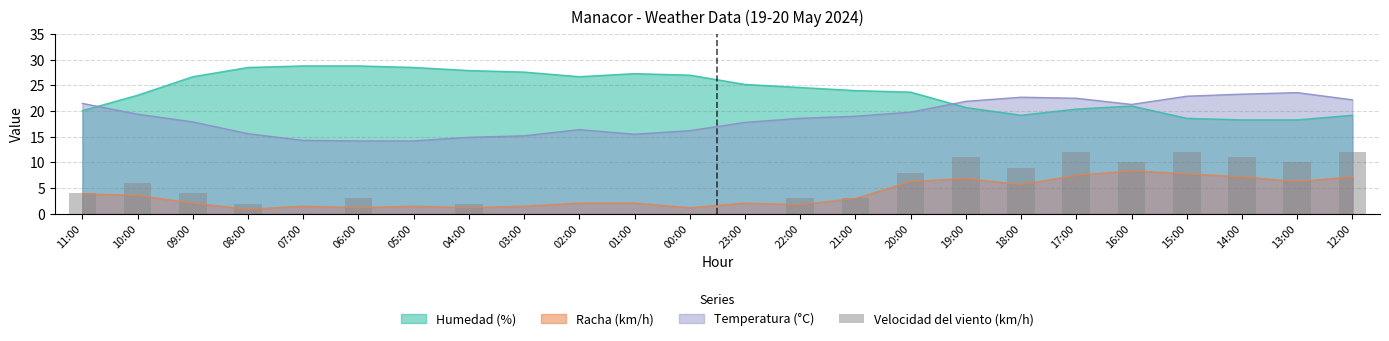

Reading left to right, transcribe all the data shown in this chart.

4	6	4	2	0	3	0	2	0	0	0	0	0	3	3	8	11	9	12	10	12	11	10	12